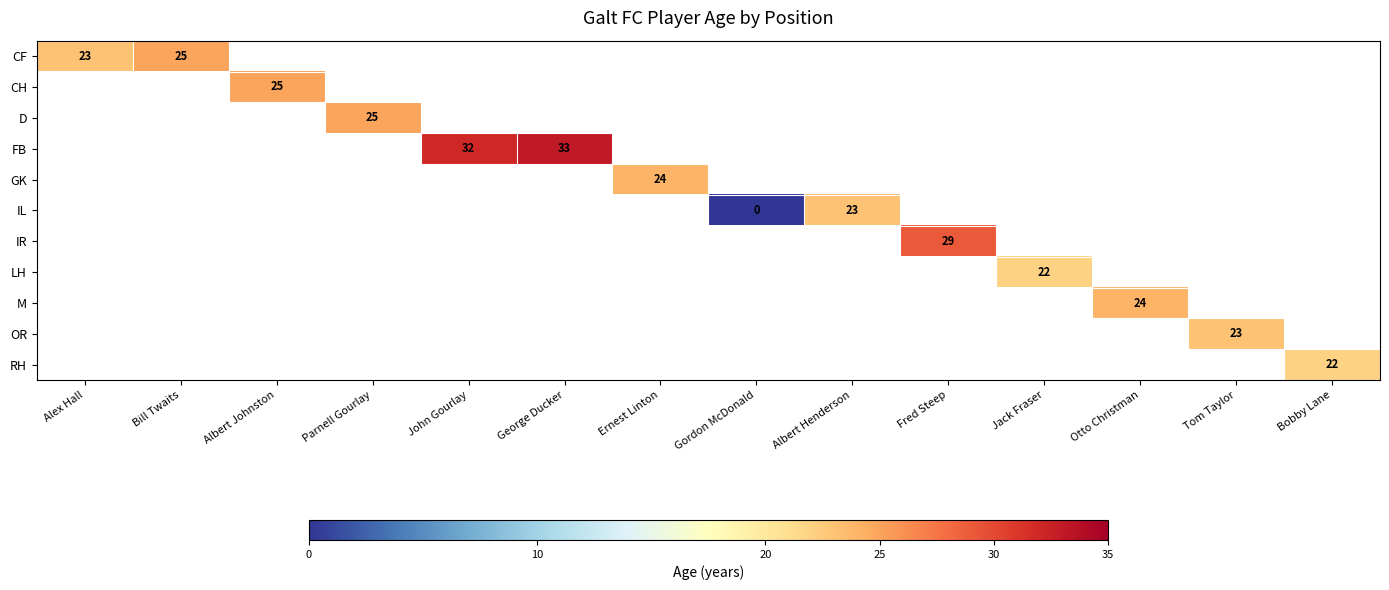

The RH series shows 22 at Bobby Lane. True or false?

True